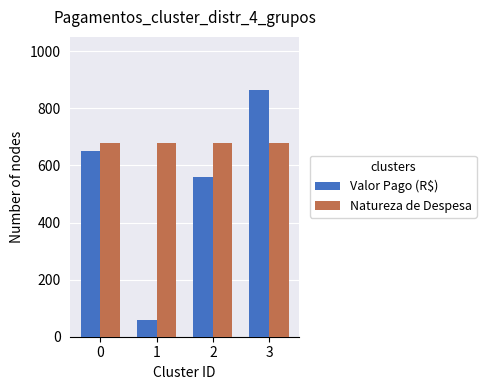

What is the value of the Valor Pago (R$) bar at the 4th from the left?

865.2